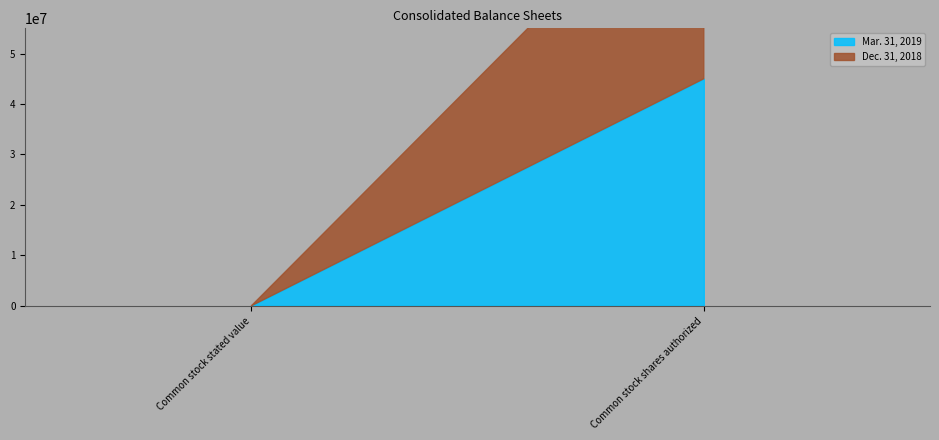

What are all the series names shown in the legend?

Mar. 31, 2019, Dec. 31, 2018